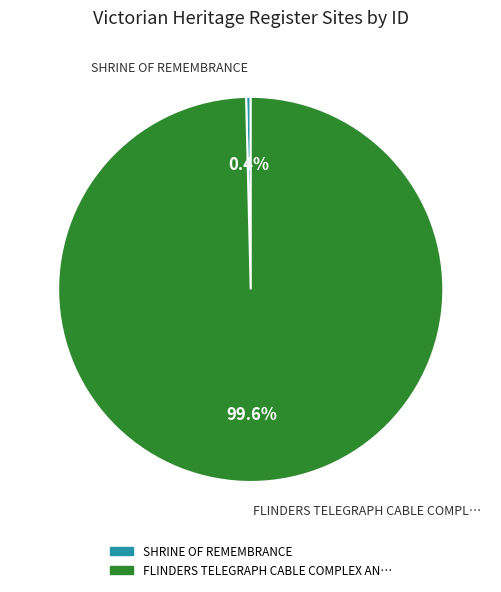

To the nearest percent, what is the average slice percentage?

50%